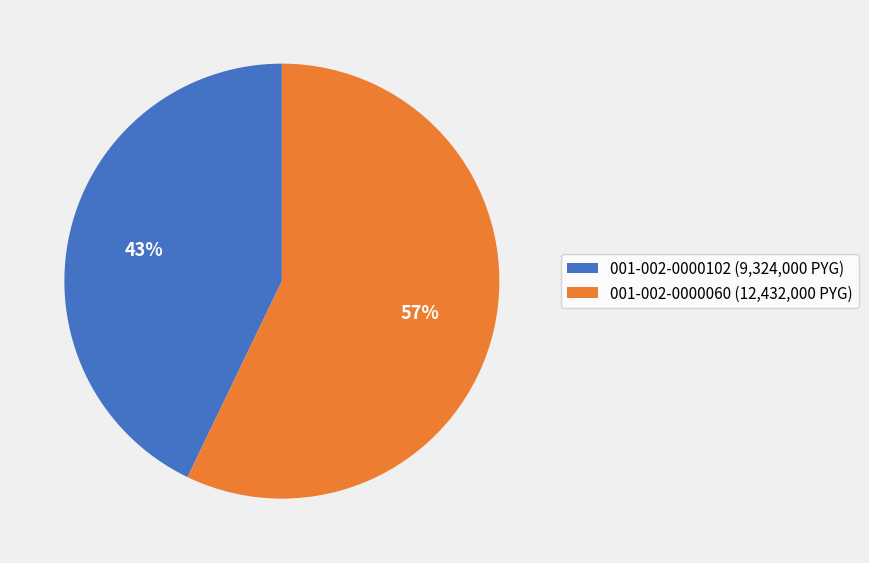

Is it true that 001-002-0000060 is 48% of the pie?

False